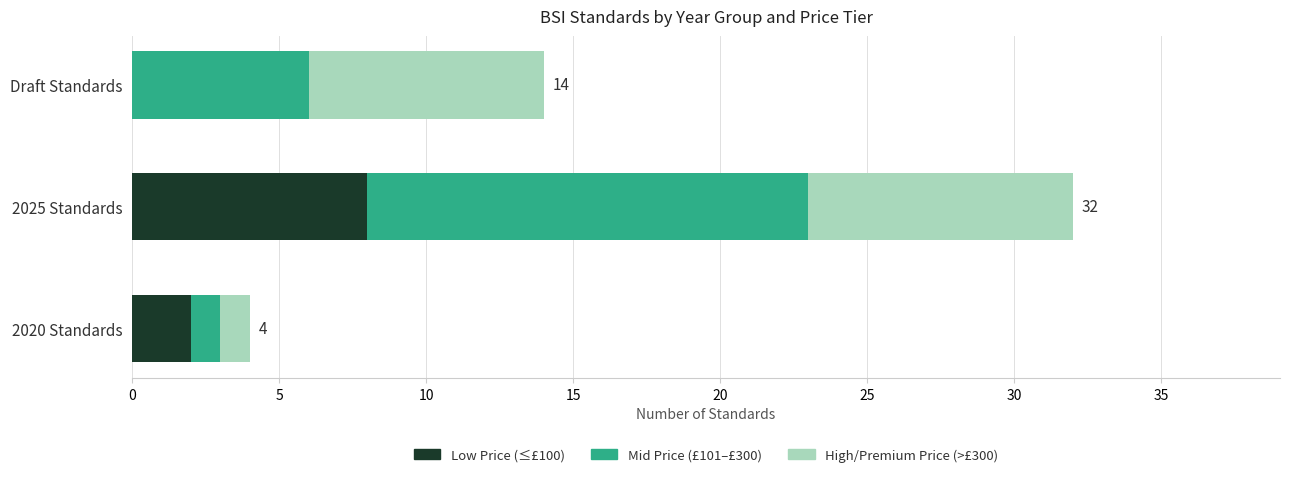

What is the highest value of the Low Price (≤£100) series?

8